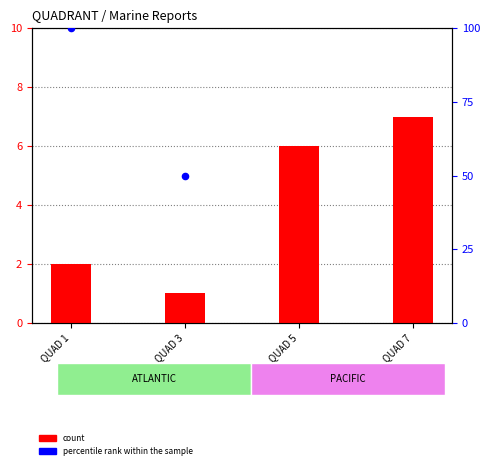

Which series contains the highest Y value?

percentile rank within the sample